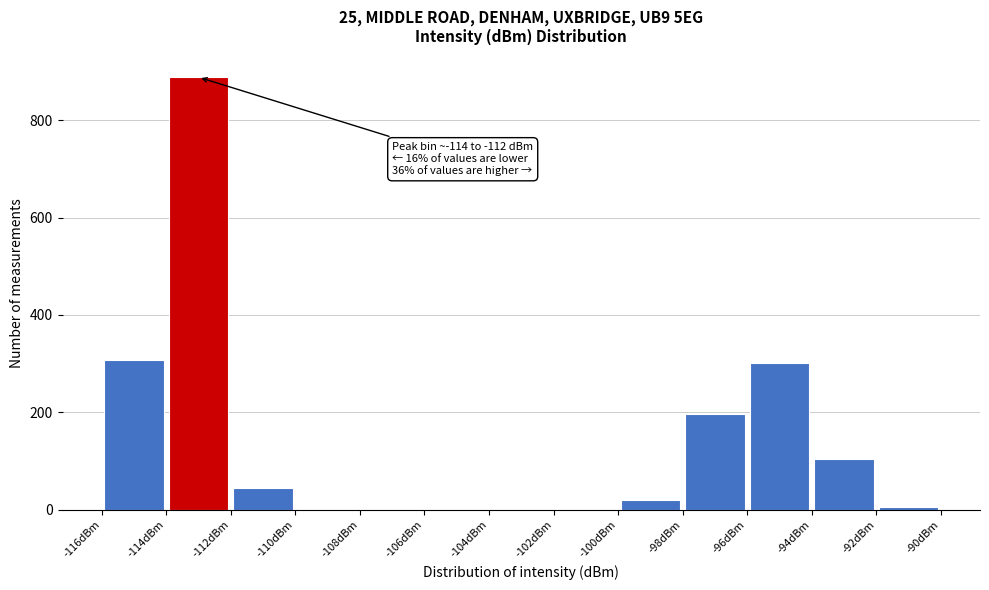

Over which range of the x-axis is the bar tallest?

-114 to -112